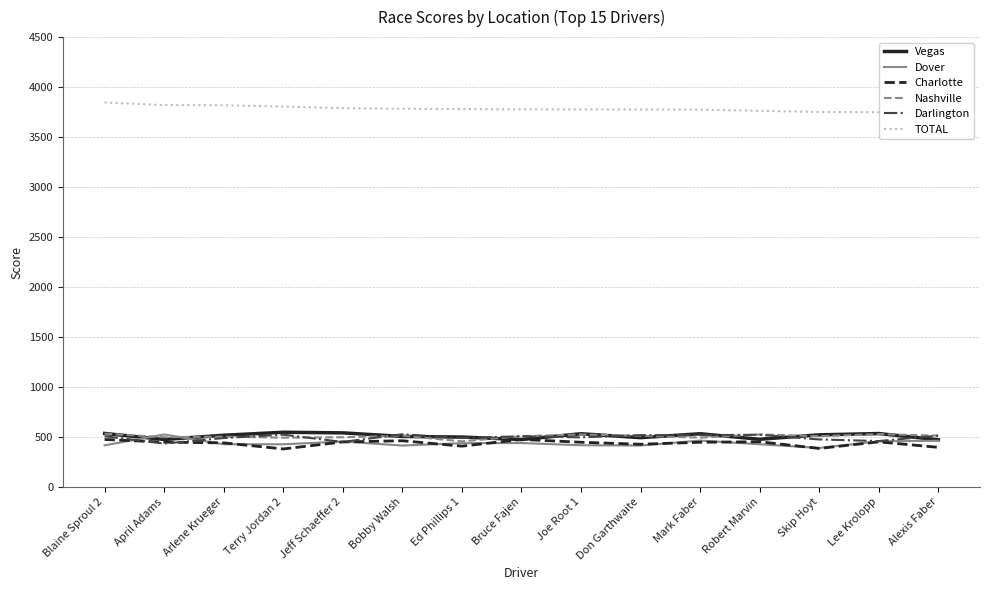

What is the label of the 2nd point from the left?

April Adams